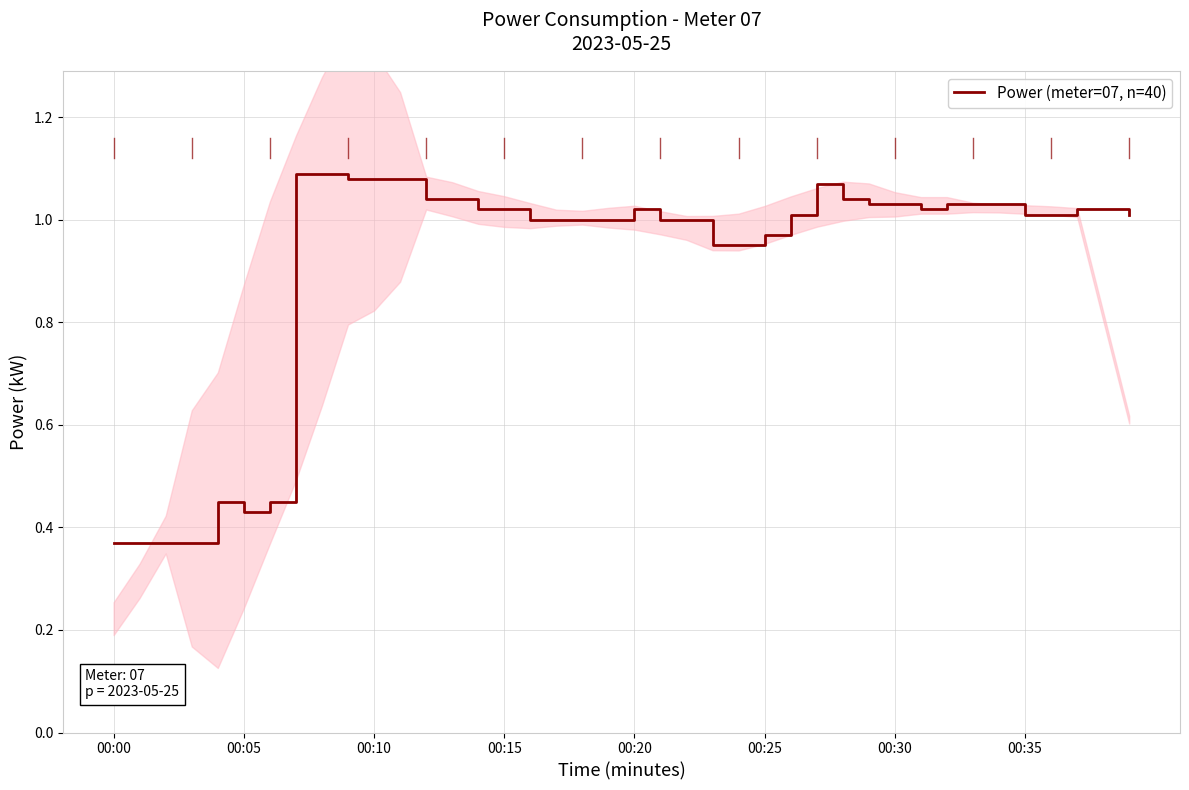

At which category does the chart reach its minimum across all series?

00:00